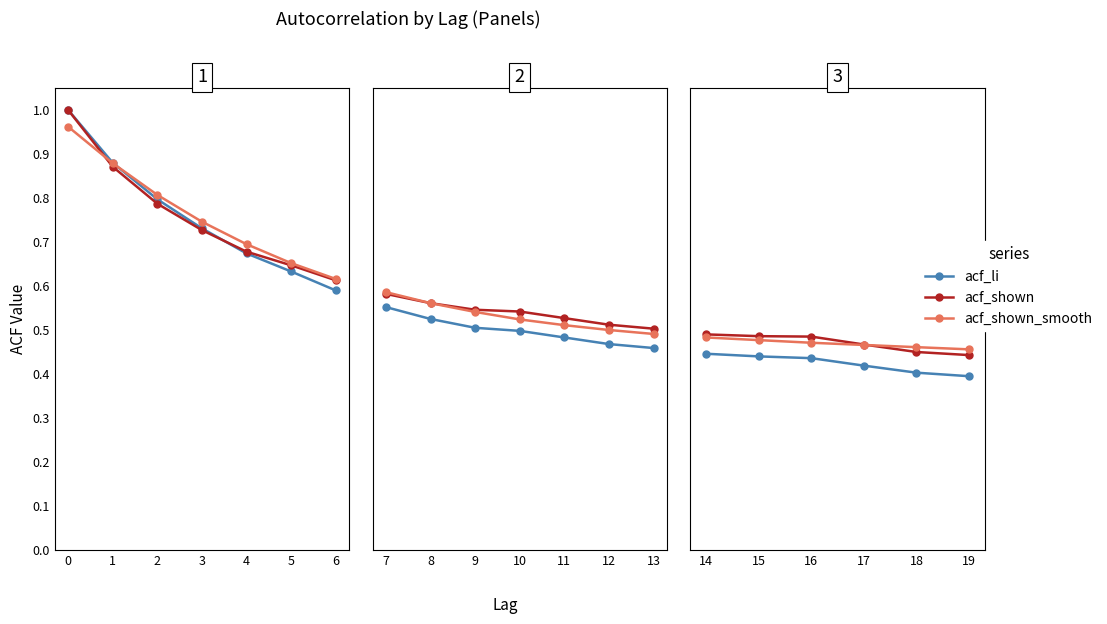

How many intersections are there between acf_shown and acf_shown_smooth?

1